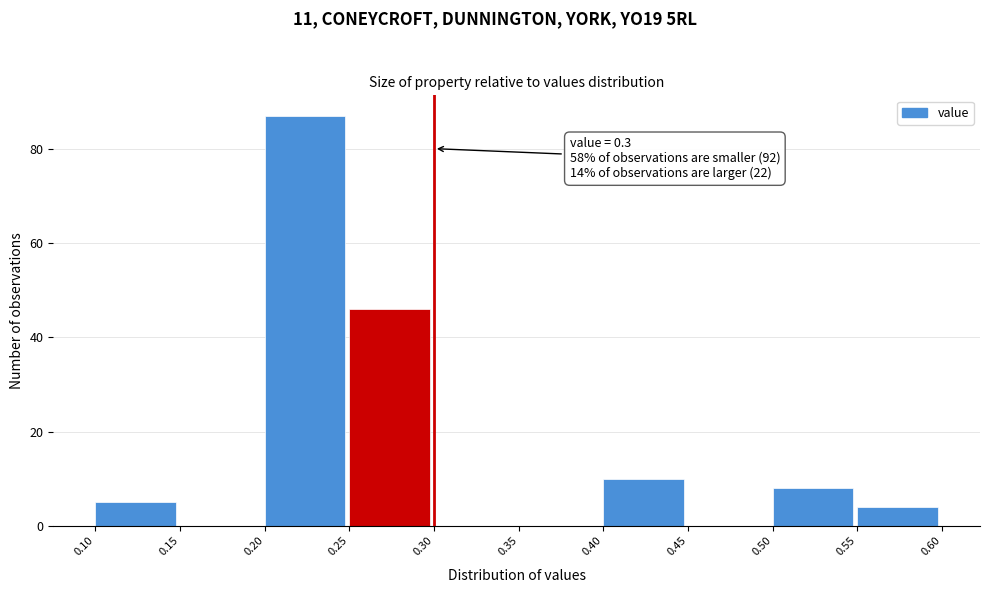

Over which range of the x-axis is the bar tallest?

0.20 to 0.25